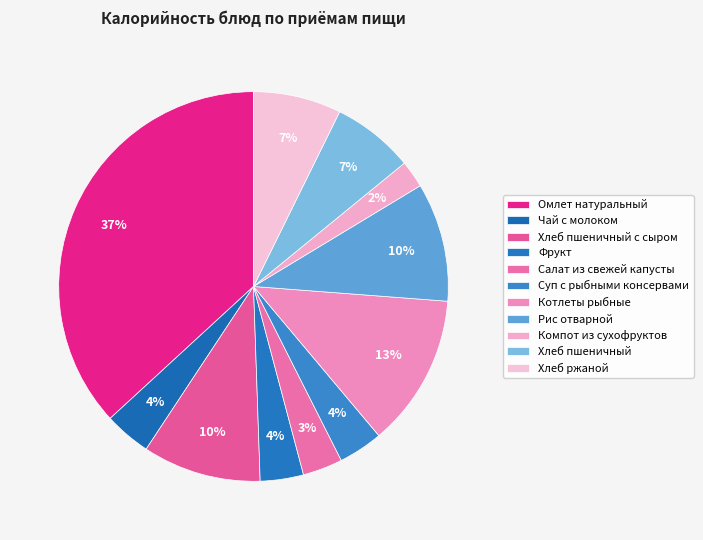

Is it true that Омлет натуральный is 30% of the pie?

False